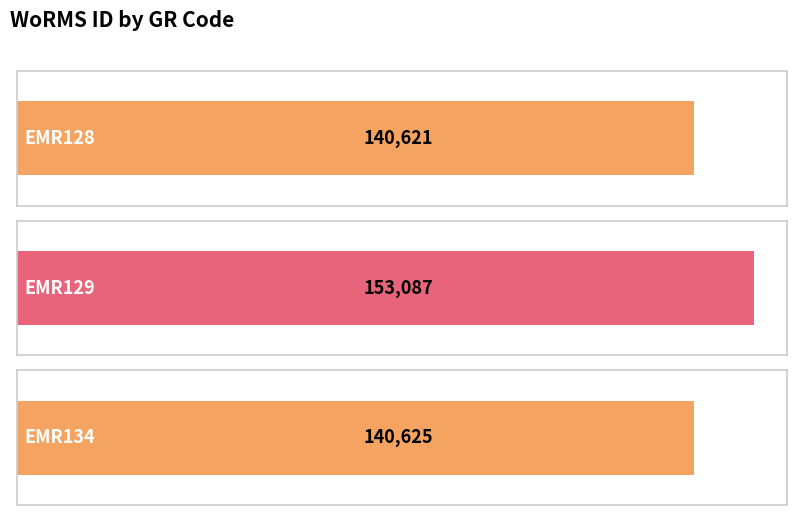

At which label does the data first exceed 140625?

EMR129